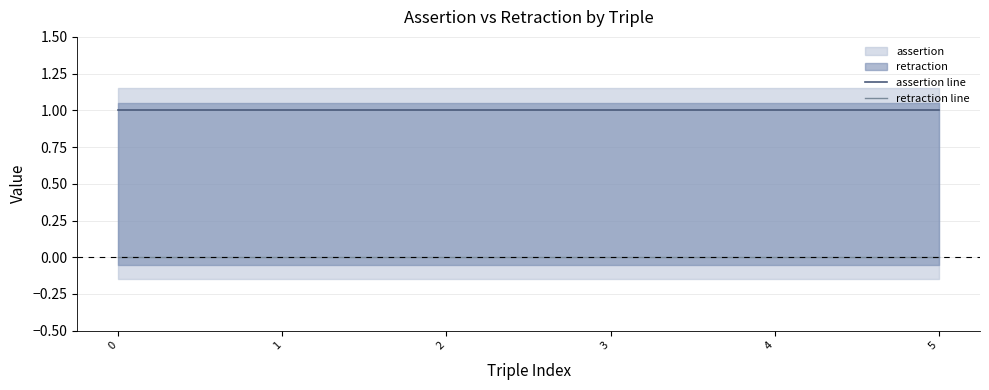

List the labels in order of assertion line value, smallest first.

0, 1, 2, 3, 4, 5